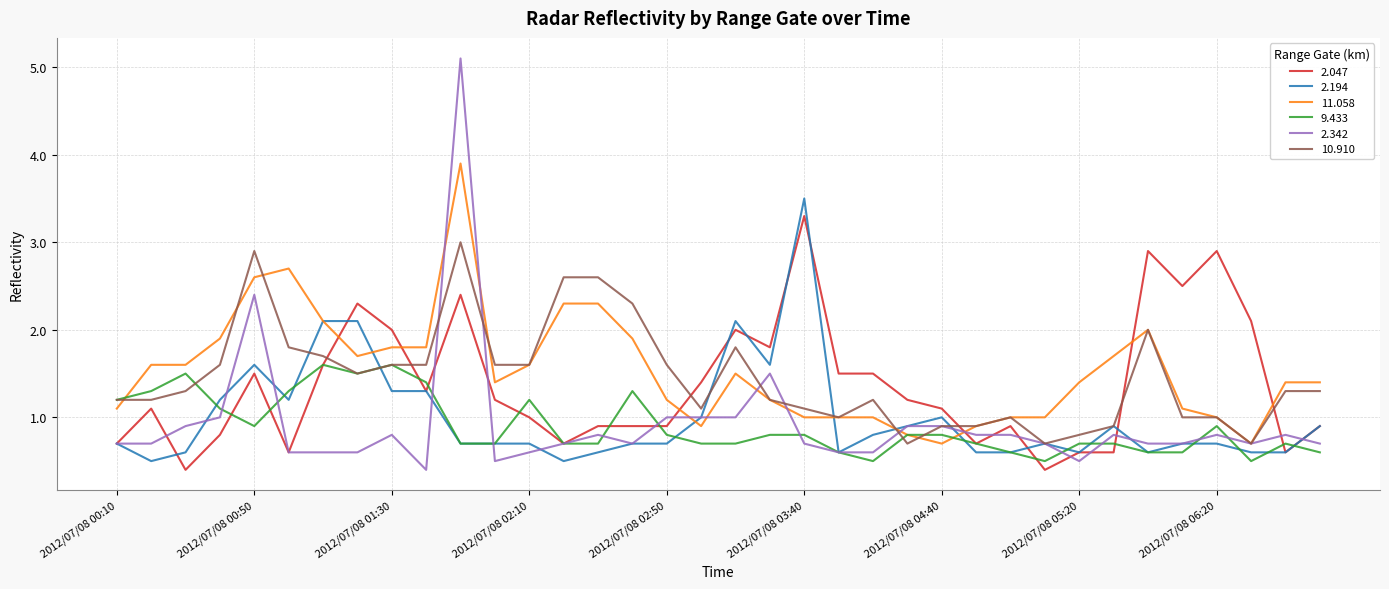

Which series has the largest range (max minus min)?

2.342